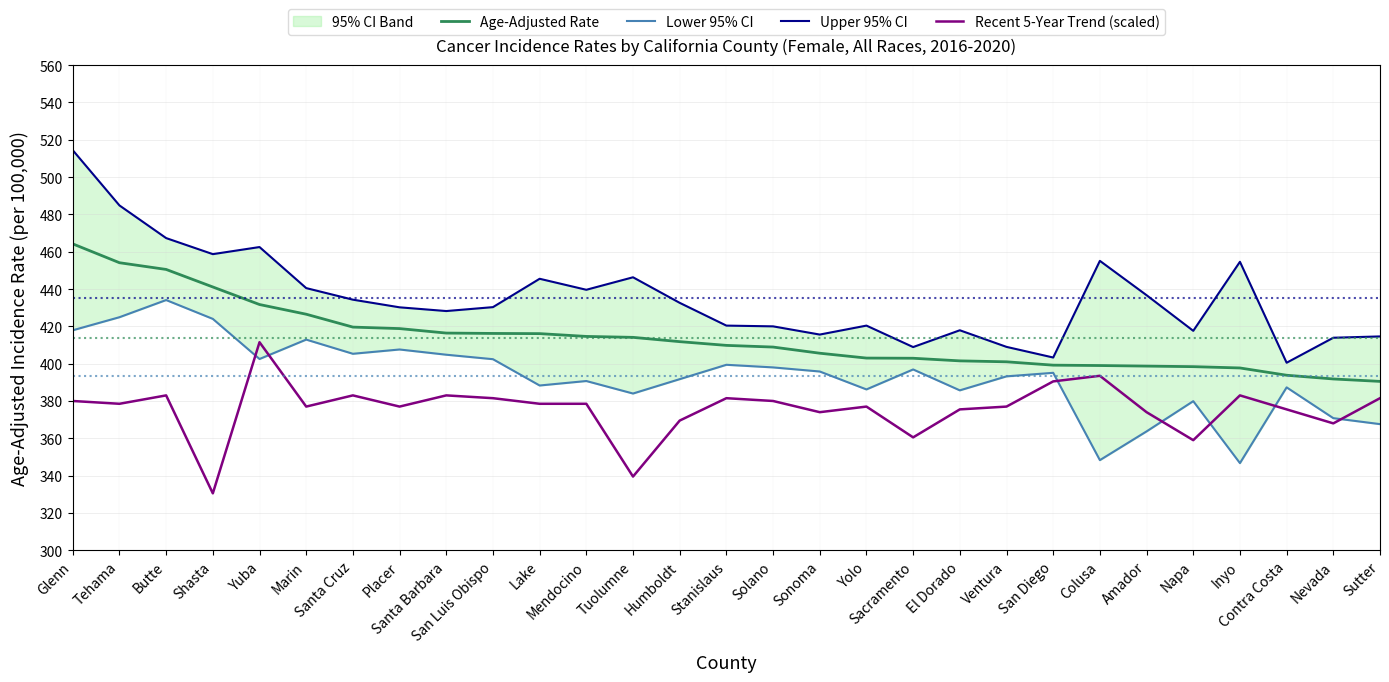

What is the total value across all series at San Luis Obispo?

1630.4